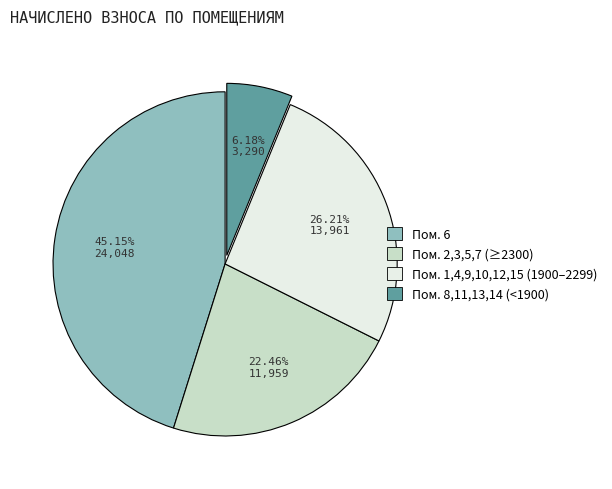

Is there a majority slice in this chart?

No